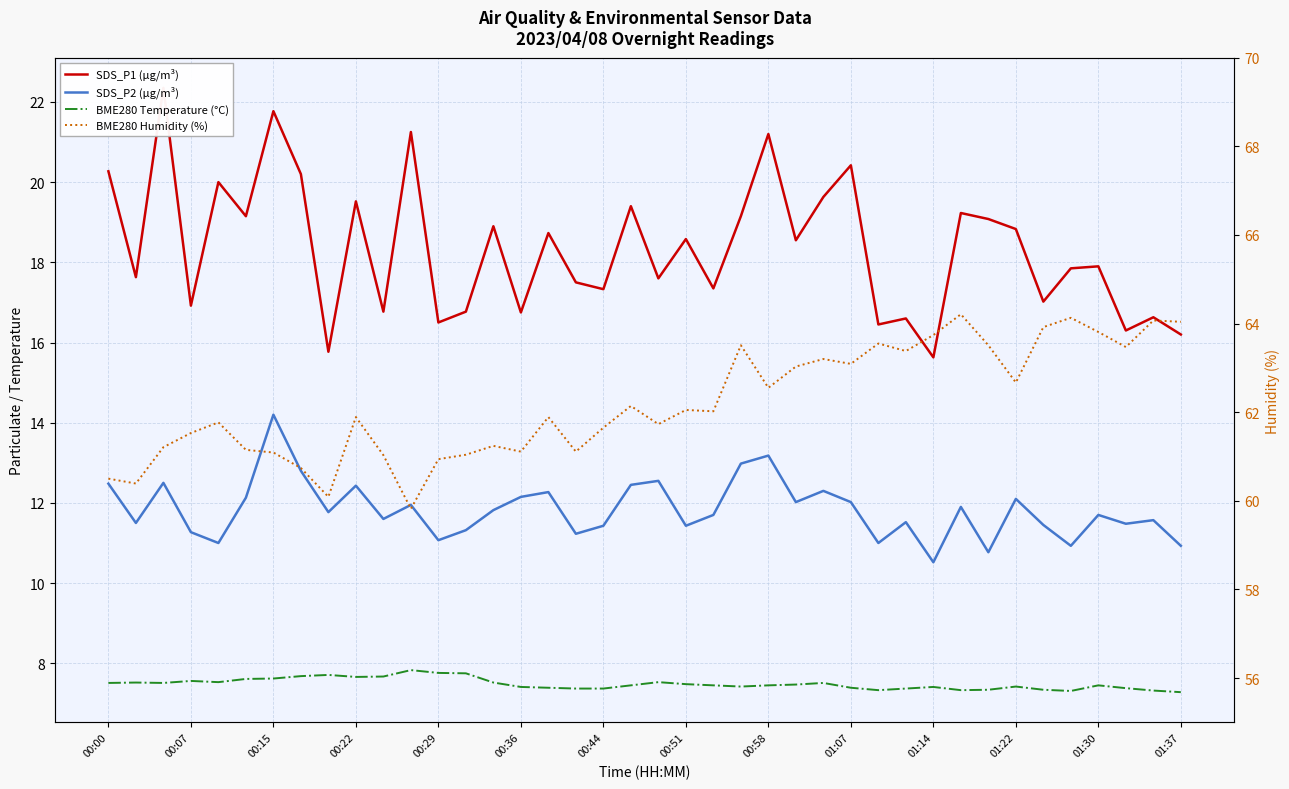

How many data points does each series have?

40